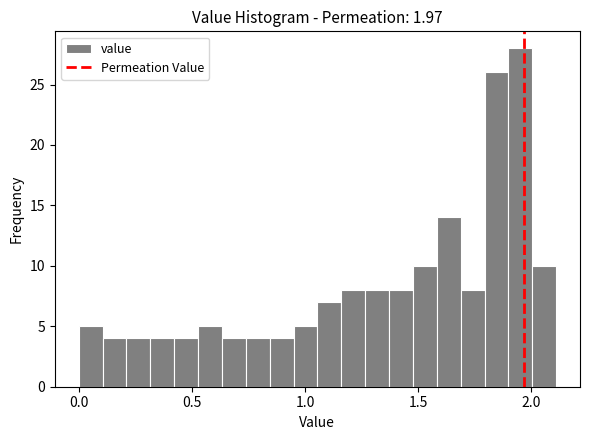

Read against the x-axis, roughly where is the centre of the tallest bar?

1.95